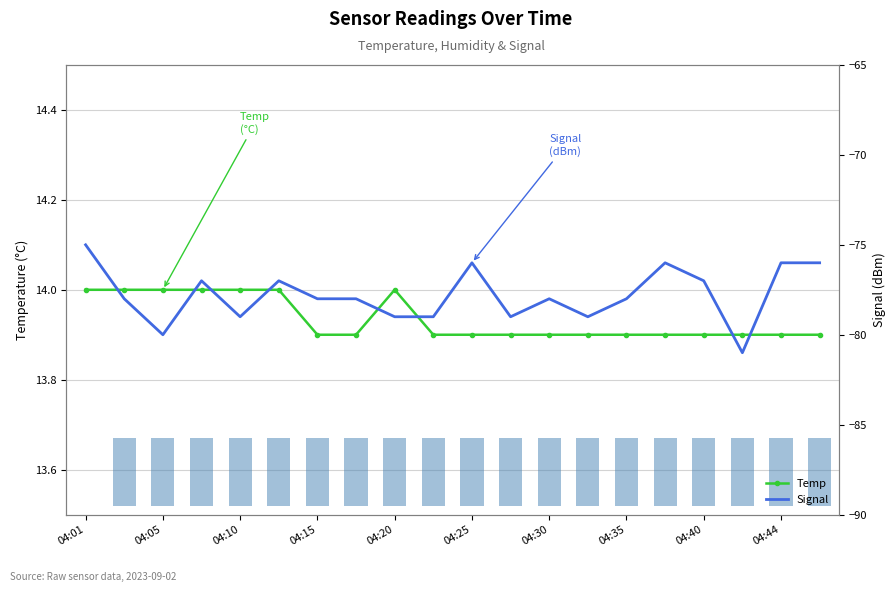

True or false: Temp has a value of 5.1 at 04:20.

False